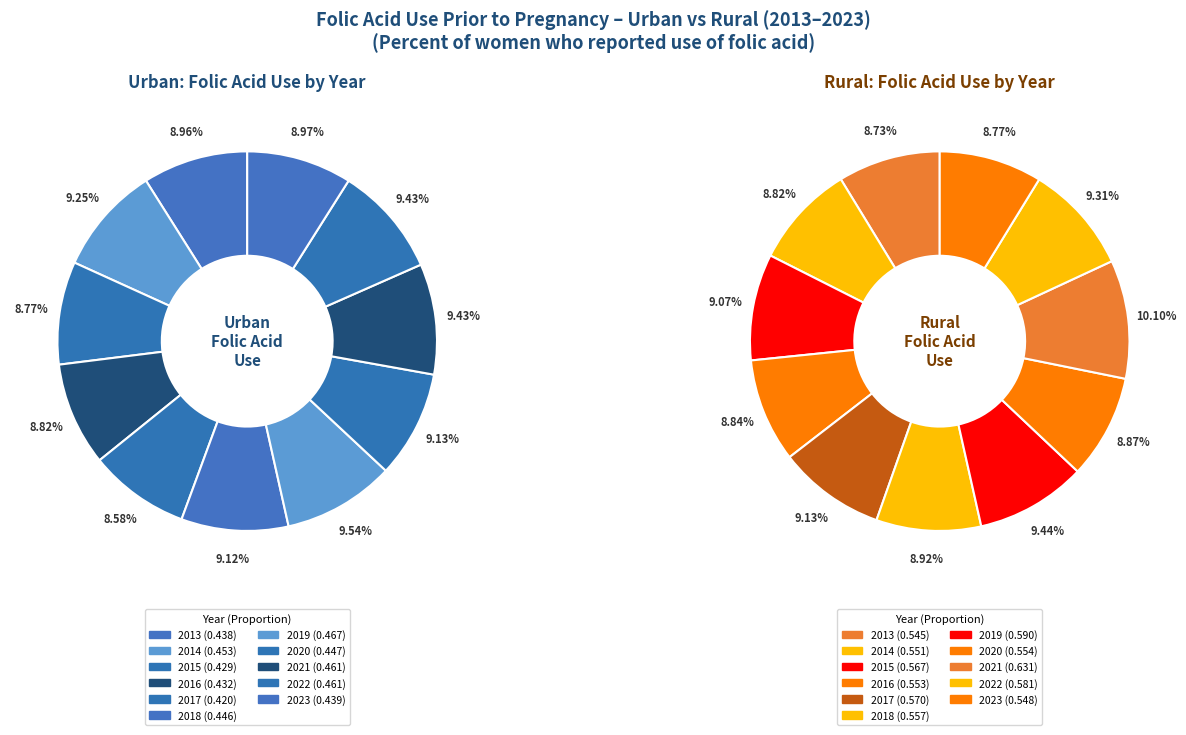

Which slice is the smallest?

2017